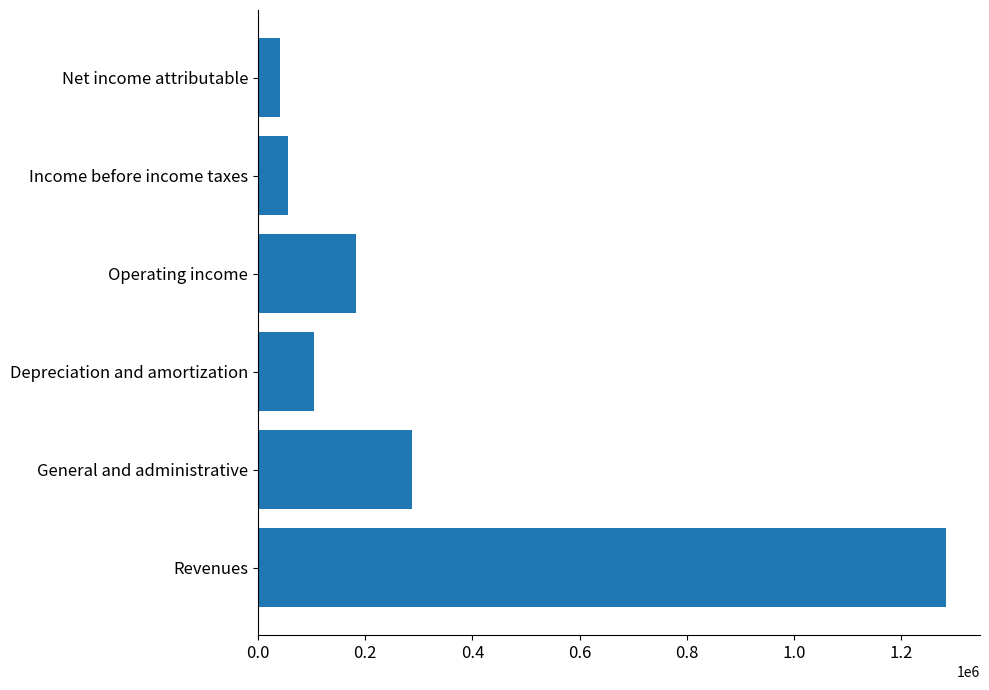

True or false: the data shows 286928 at General and administrative.

True